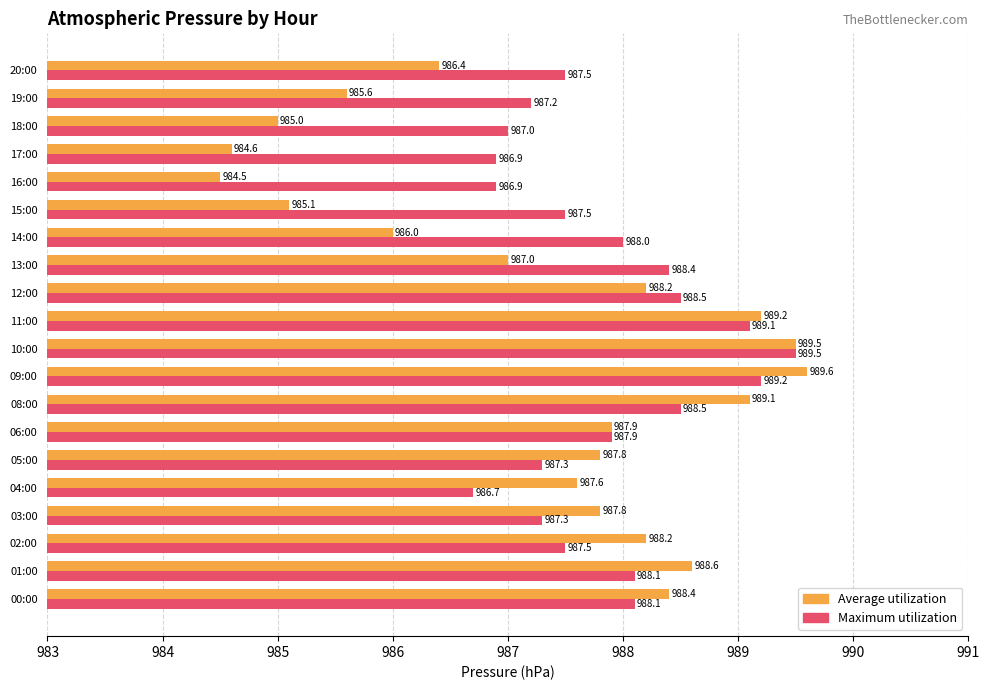

How many series are shown in this chart?

2